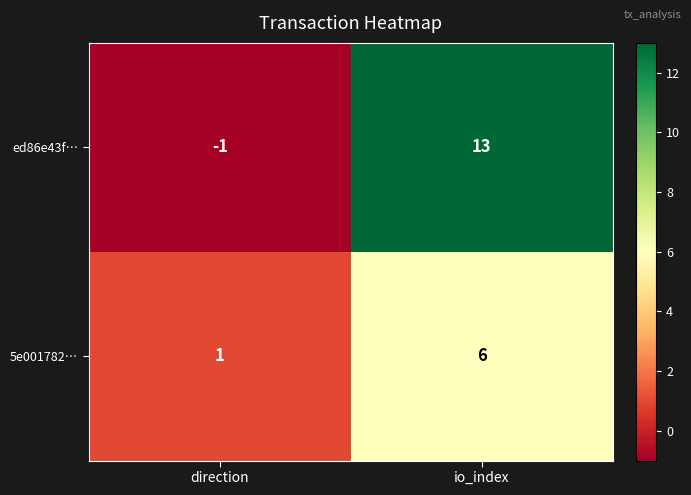

At io_index, list the series in order from largest to smallest.

ed86e43f…, 5e001782…